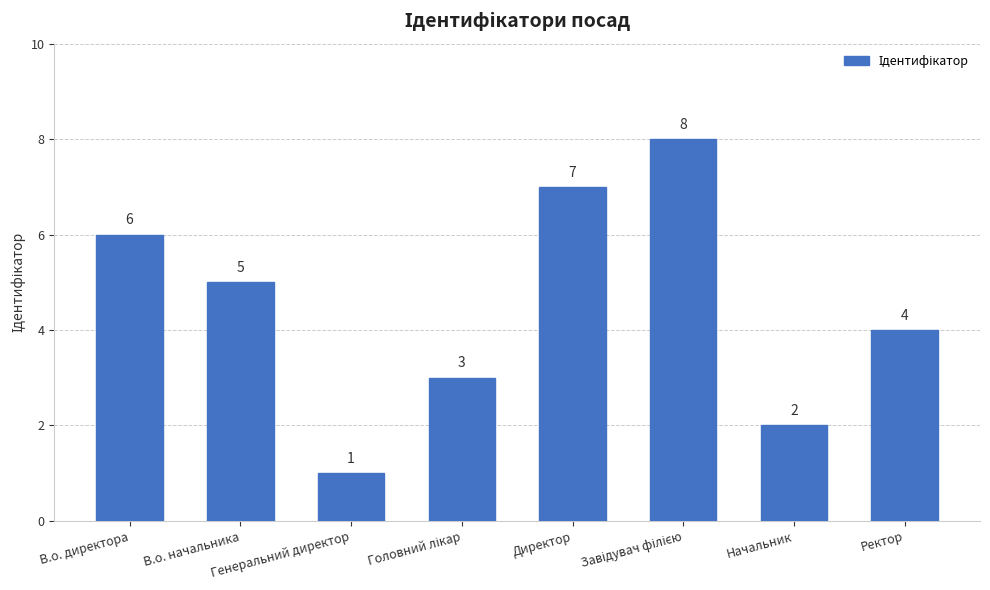

What is the sum of the values at Ректор and В.о. директора?

10